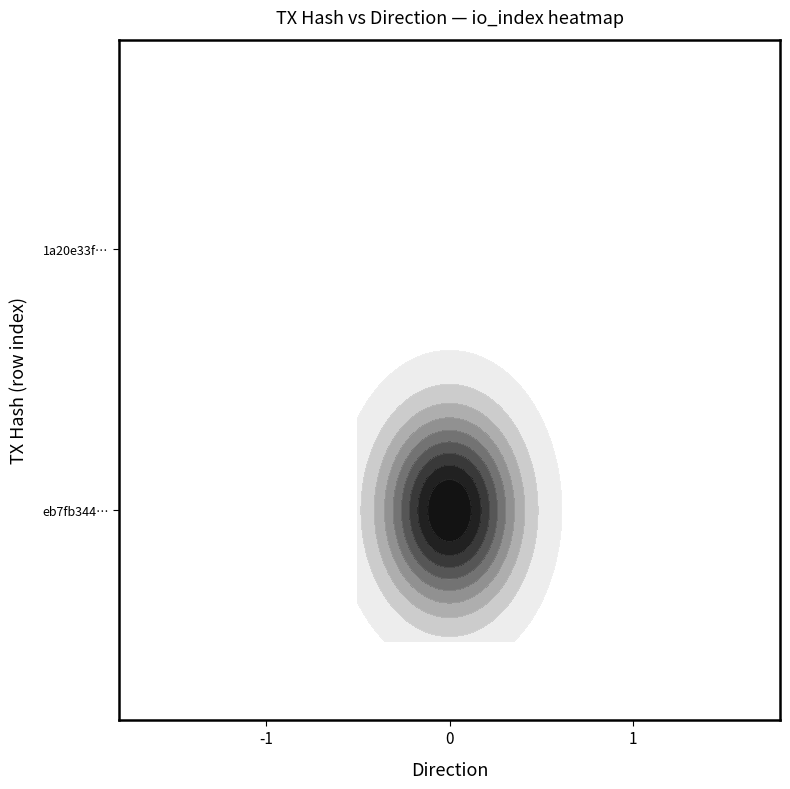

True or false: the data shows 1 at 1.

True